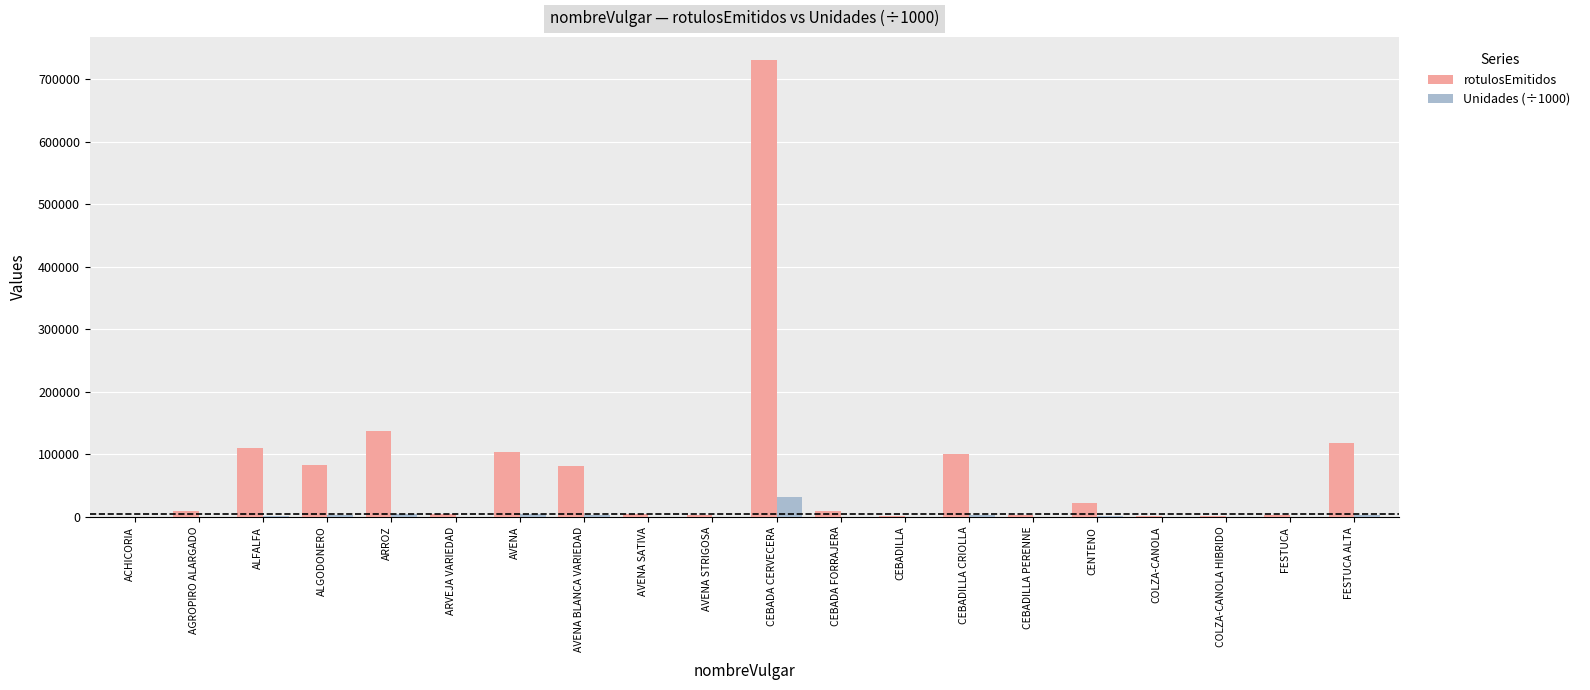

How many distinct data groups are displayed?

2